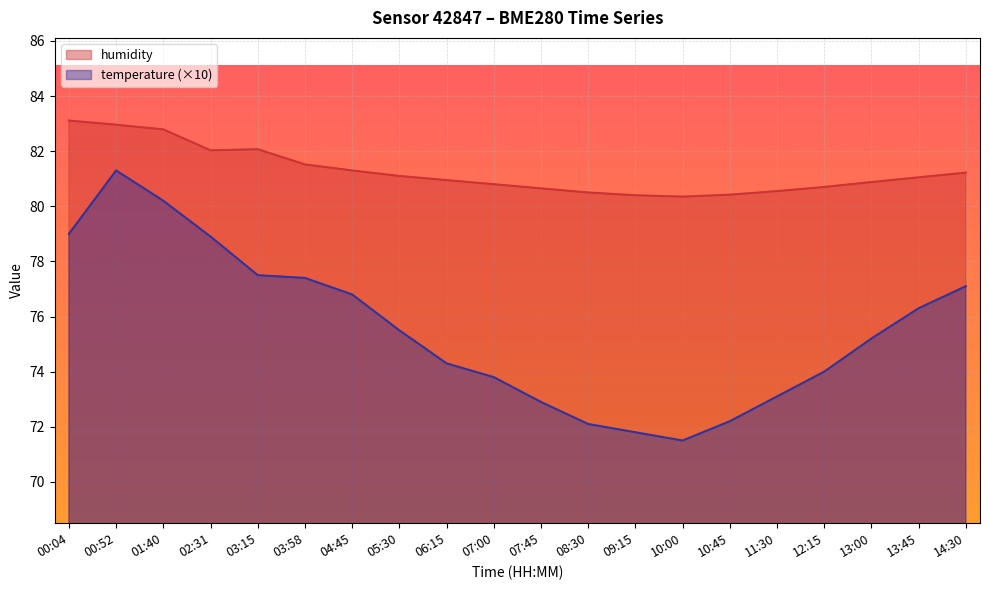

At 12:15, list the series in order from largest to smallest.

humidity, temperature (×10)